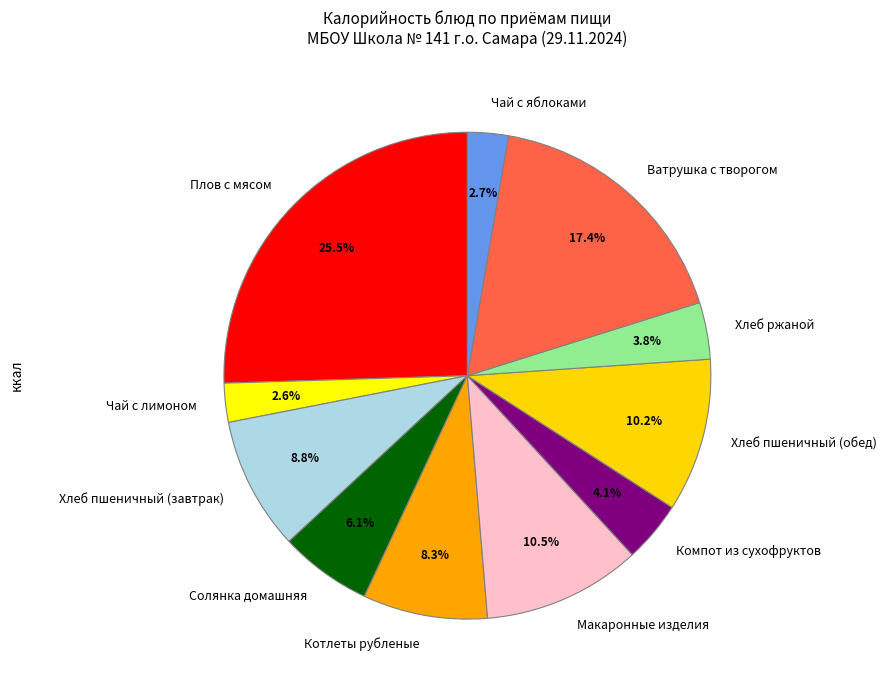

How much of the chart is everything except Чай с яблоками?

97.3%